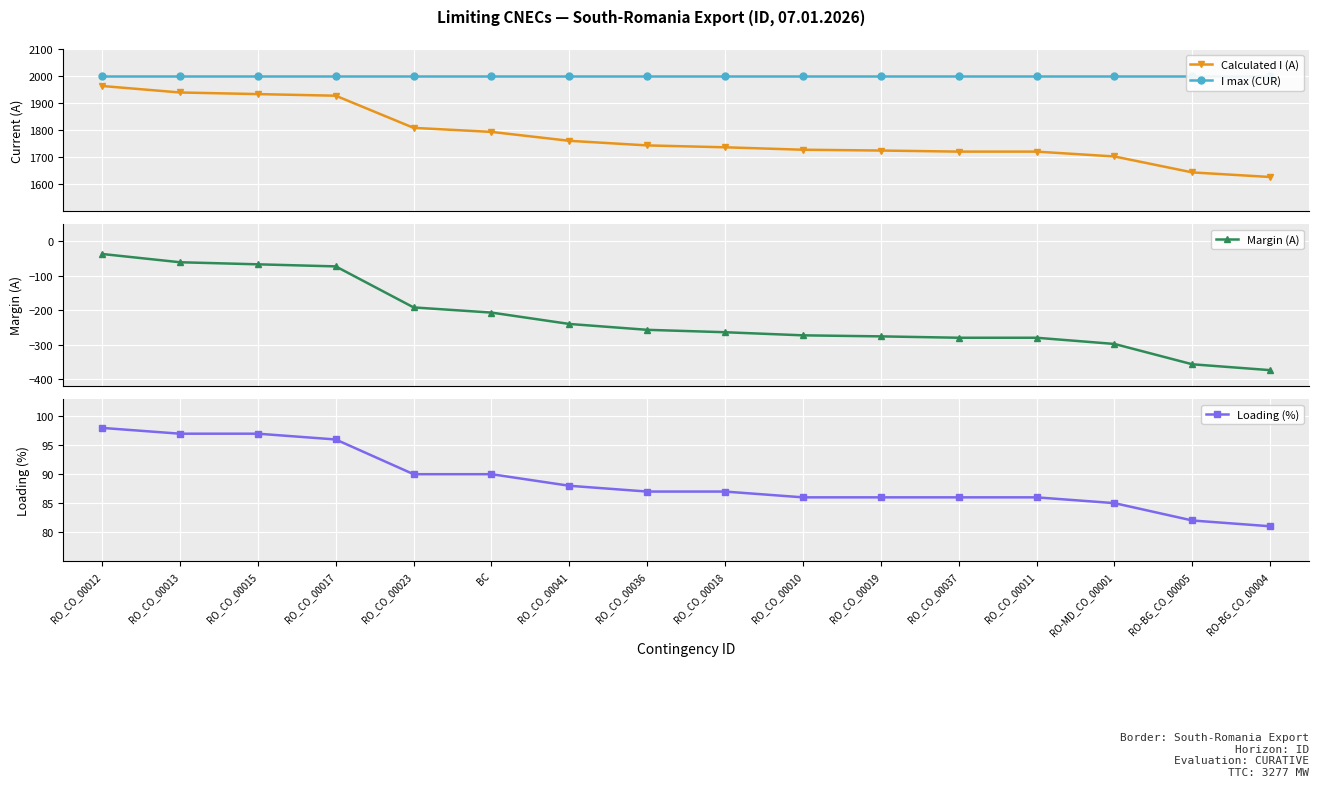

The Margin (A) series shows -469 at RO_CO_00037. True or false?

False